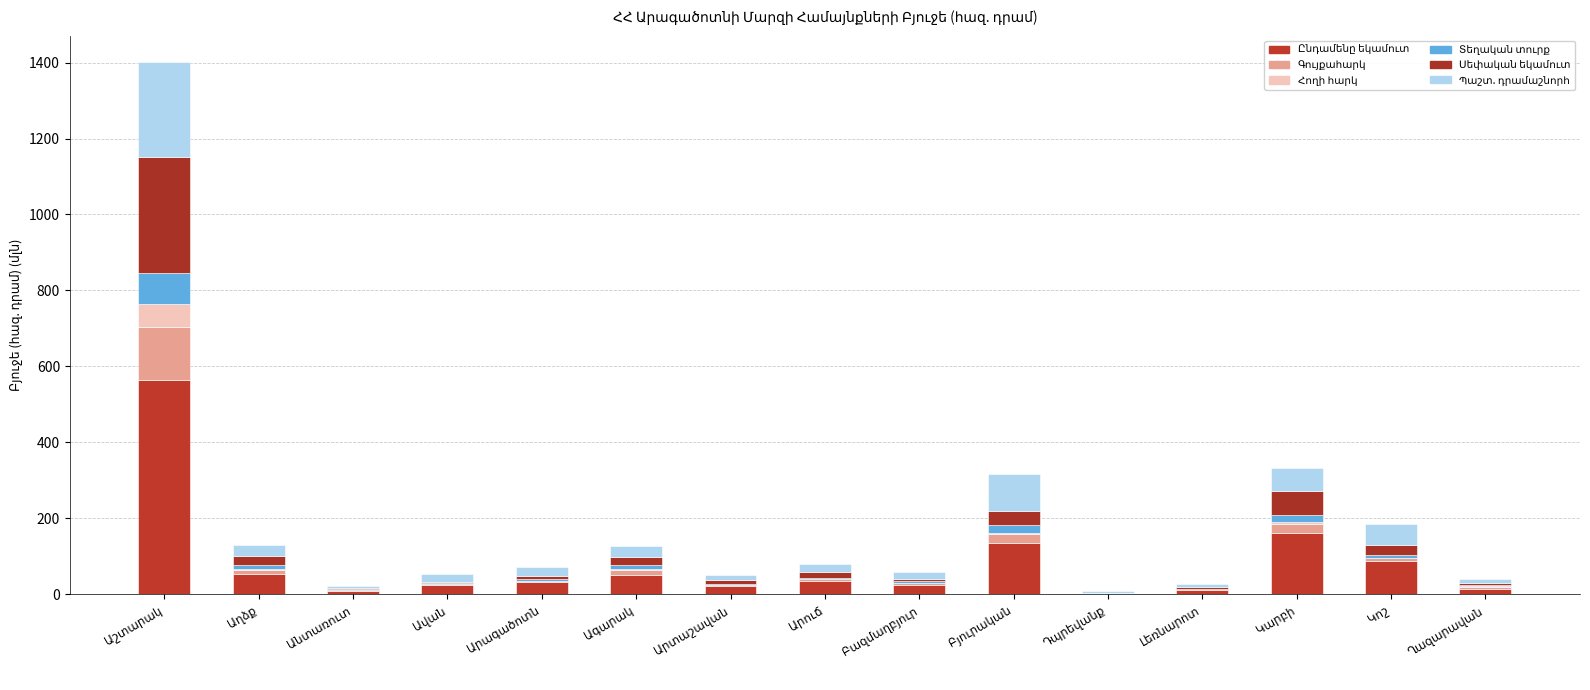

What is the average value of the Պաշտ. դրամաշնորհ series?

42.6